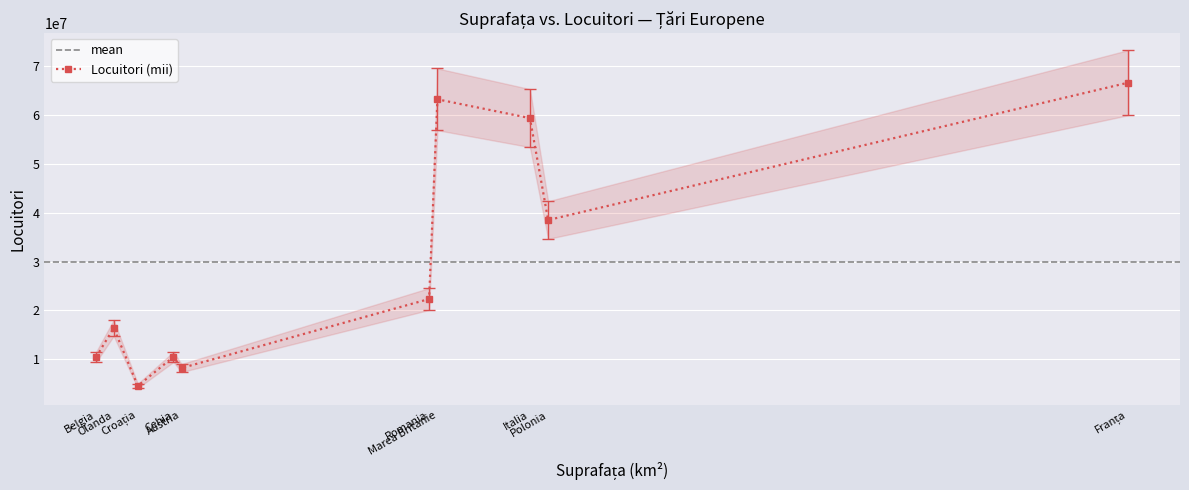

True or false: Locuitori (mii) has more than 0 interior local peaks.

True